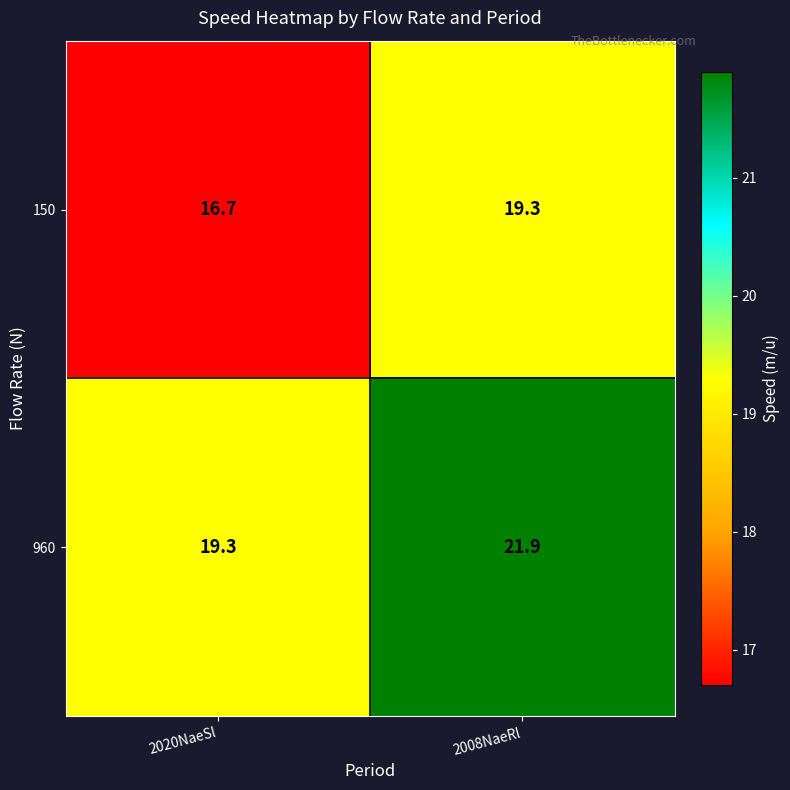

Which series has the largest total across all categories?

960